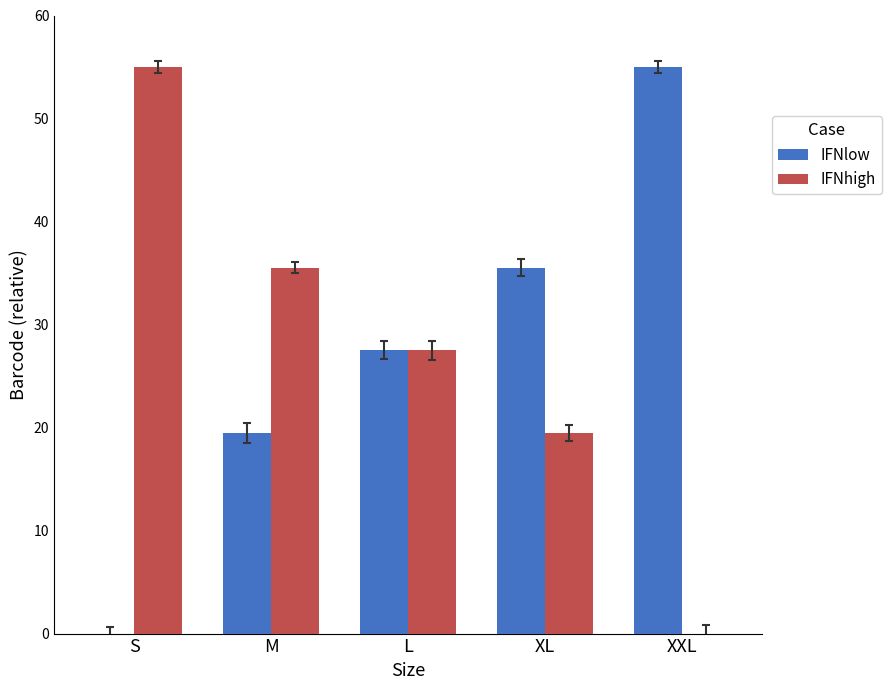

What is the approximate value of IFNhigh at XL?

19.5